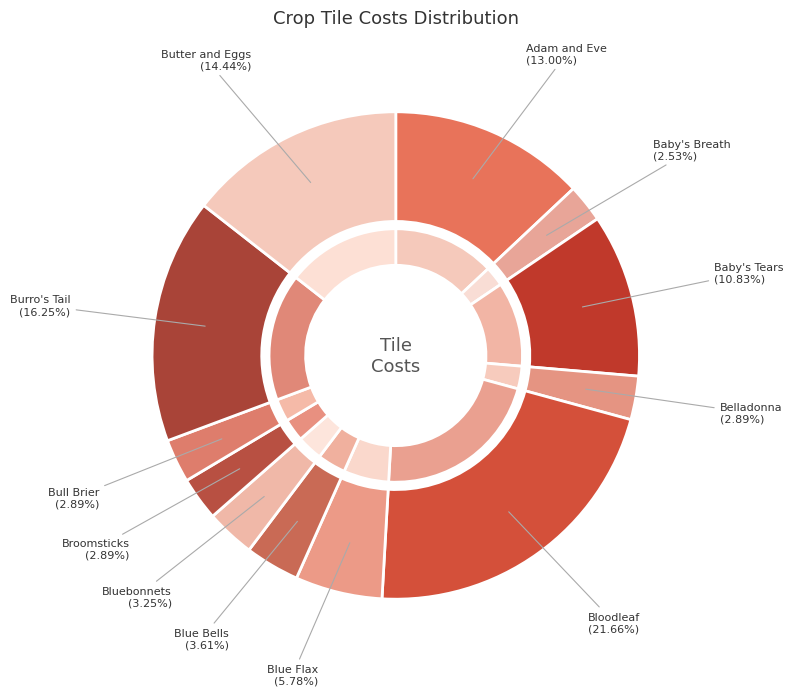

Is there any slice that represents more than half of the pie?

No